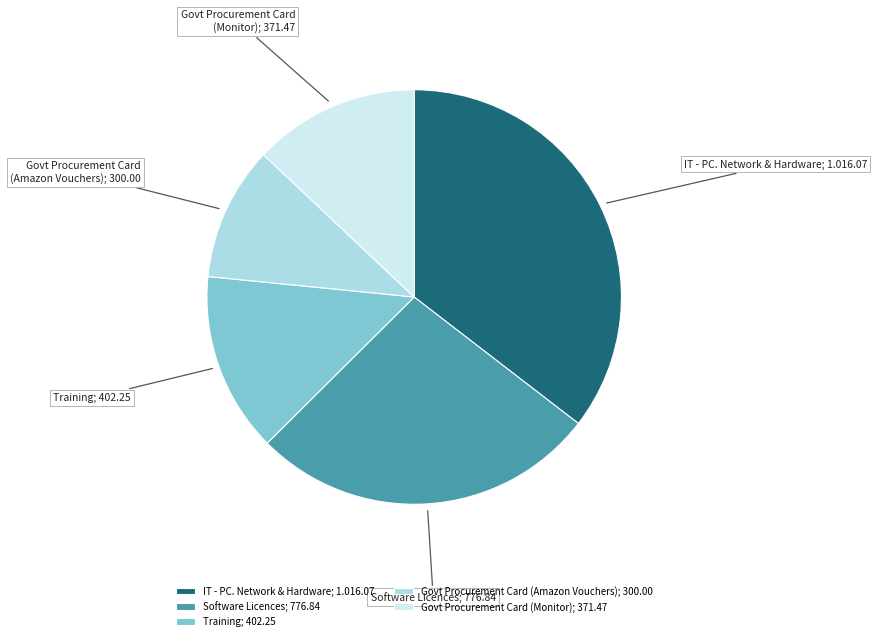

Does Software Licences; 776.84 account for over 50% of the chart?

No